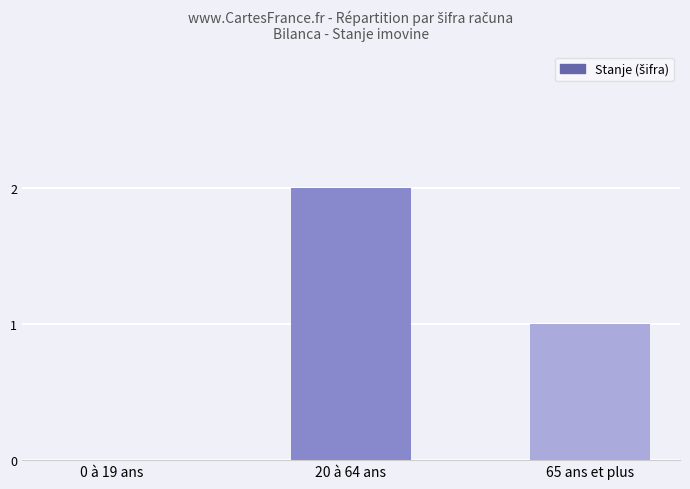

The value at 20 à 64 ans is 1. True or false?

False